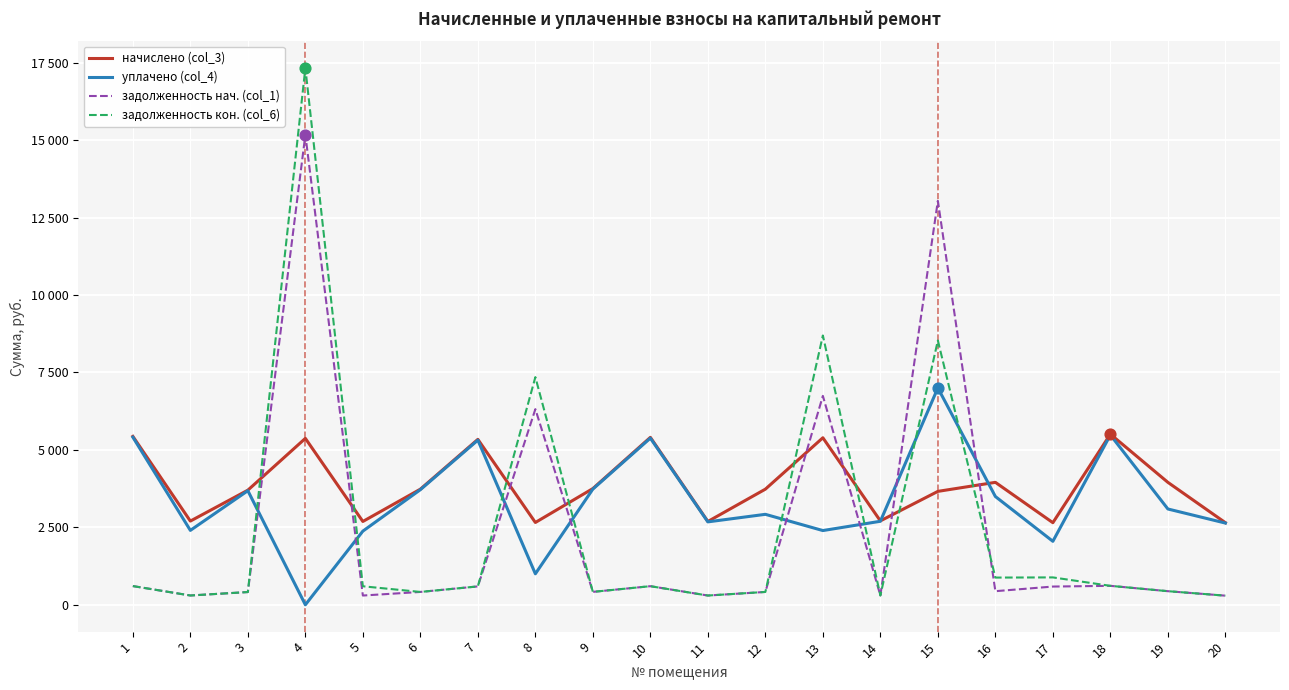

What is the total value across all series at 13?

23224.1